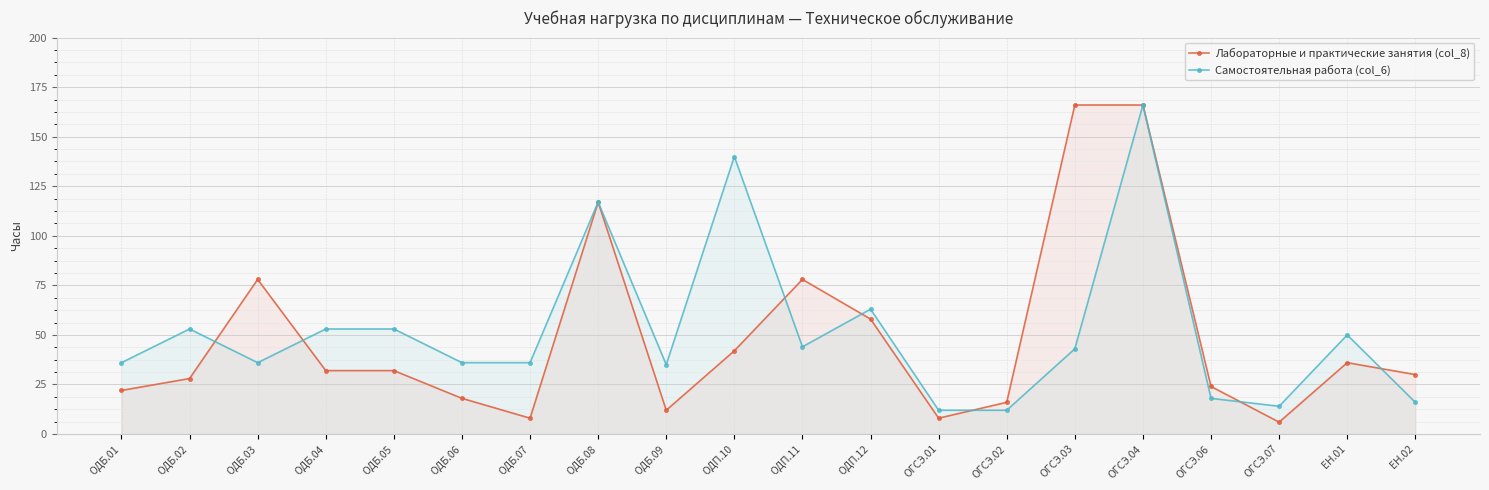

What is the label of the 12th point from the right?

ОДБ.09